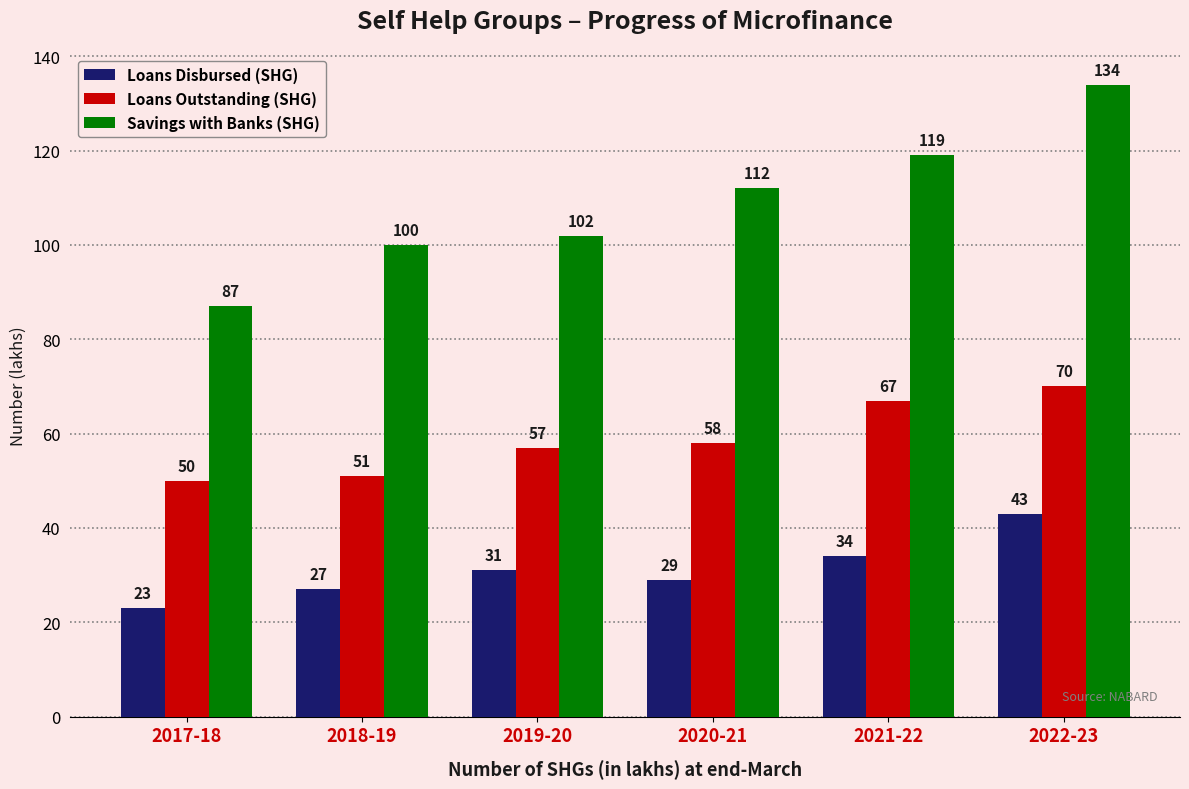

At how many categories does at least one series exceed 88?

5